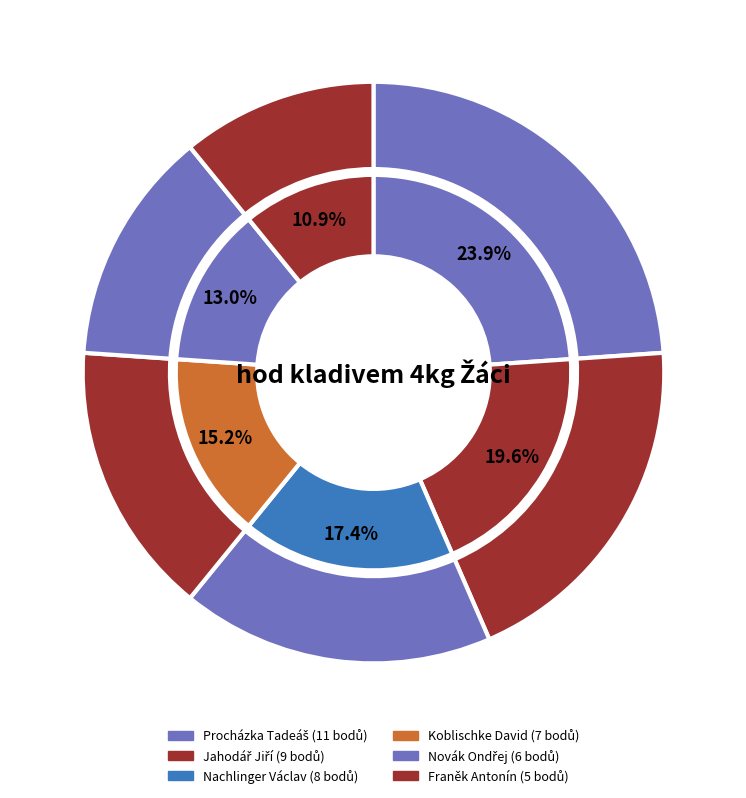

Which slice is the largest?

Procházka Tadeáš